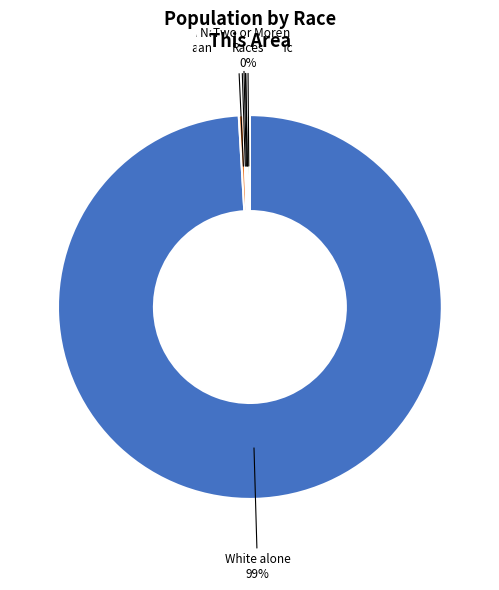

Is White alone the majority of the pie?

Yes